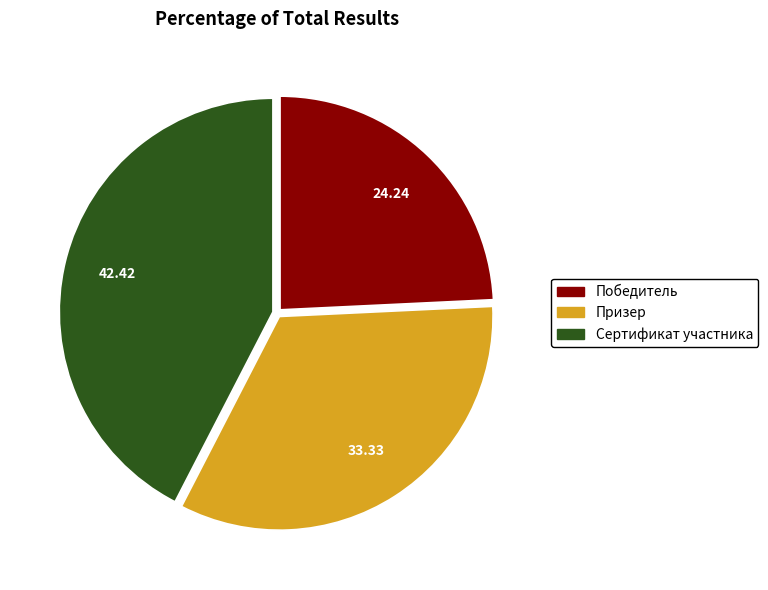

Does Победитель account for over 50% of the chart?

No